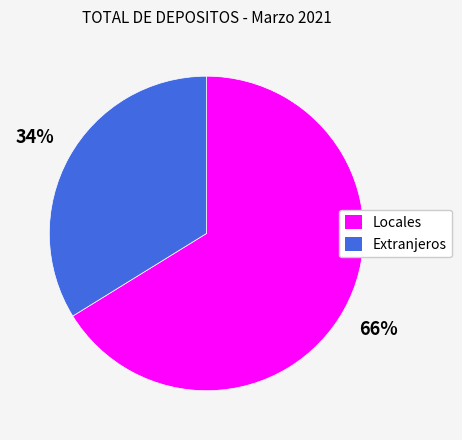

Do Locales and Extranjeros together represent more than half of the pie?

Yes